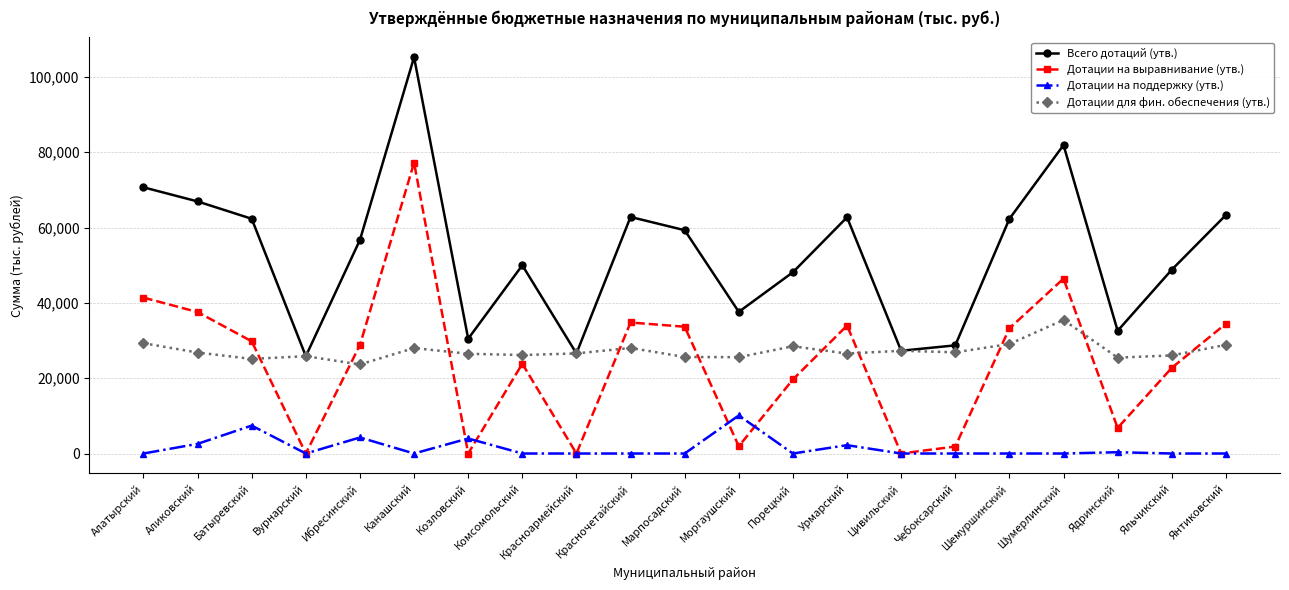

Is it true that Дотации на поддержку (утв.) equals 0.0 at Порецкий?

True